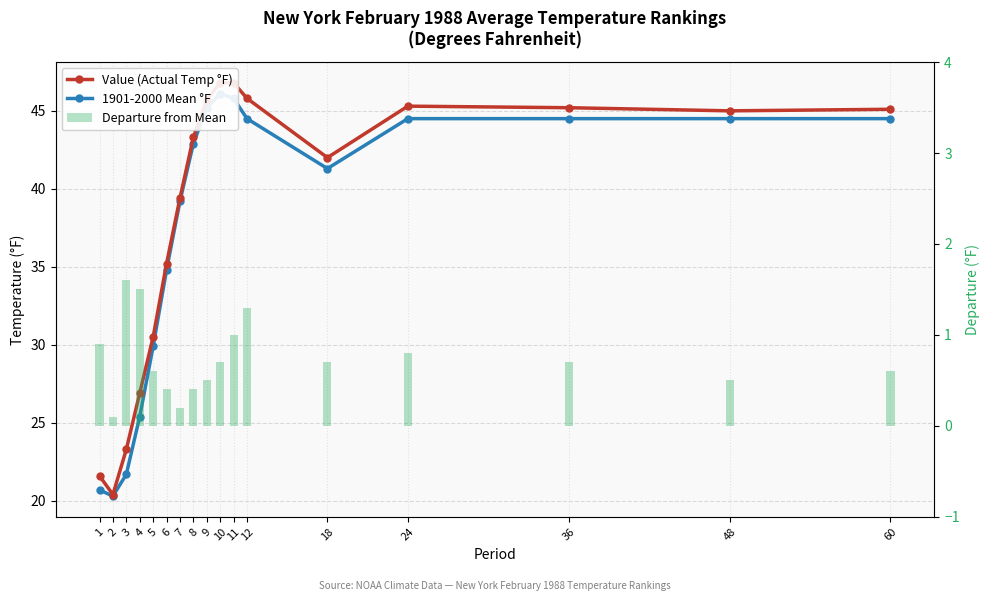

What is the sum of the 1901-2000 Mean °F values at 60 and 4?

69.9